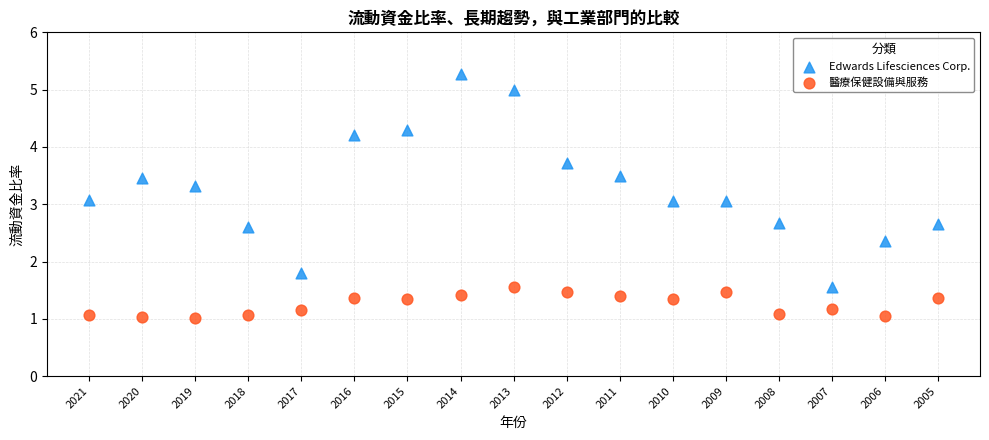

Across all data points, what is the range of Y values (max minus min)?

4.3